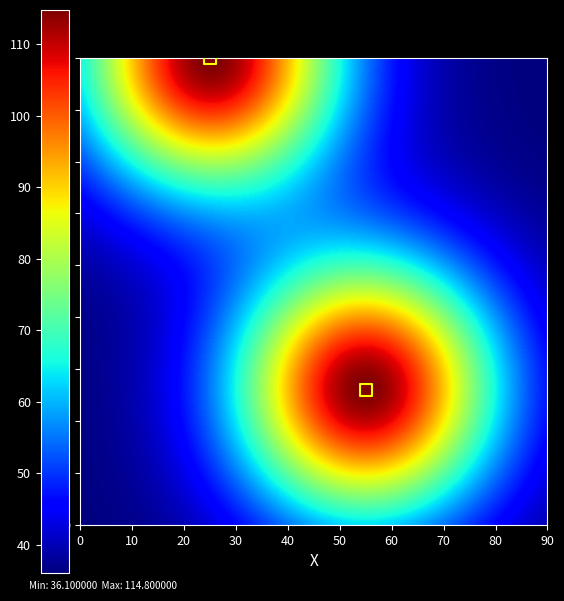

What is the average X value?

40